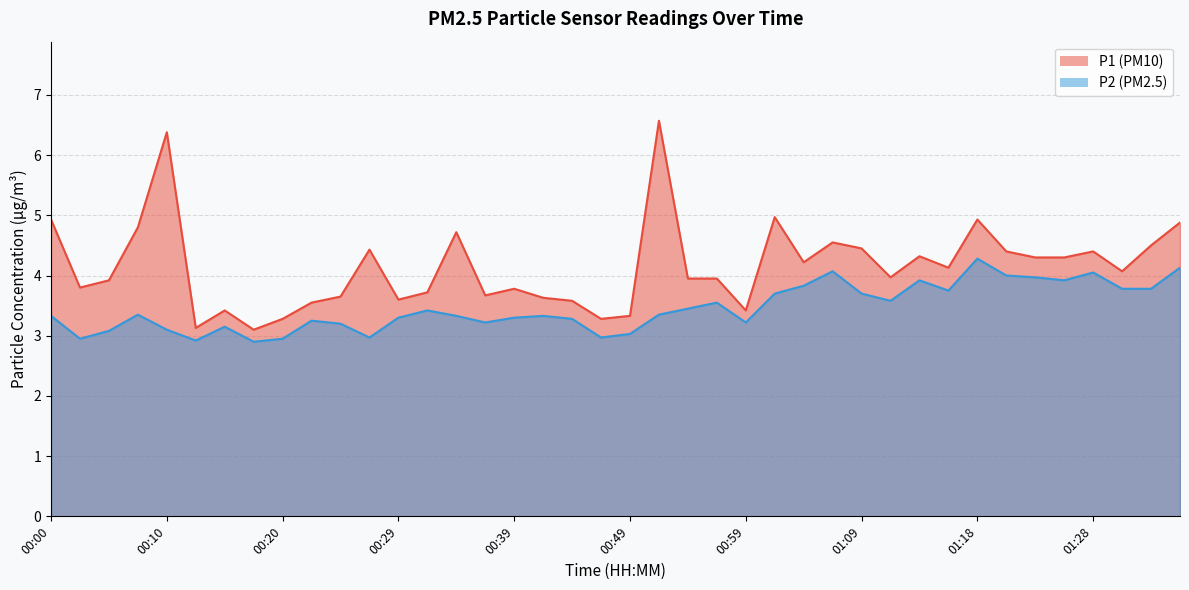

True or false: P1 and P2 cross at least once.

False